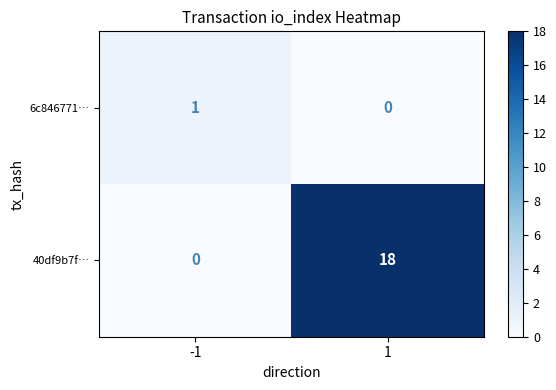

List the series in order of their overall mean, highest first.

40df9b7f…, 6c846771…